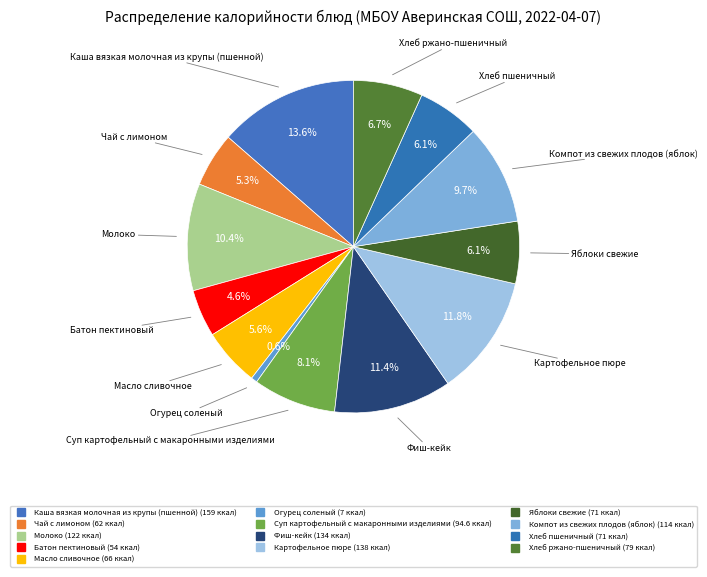

To the nearest percent, what is the difference between the Компот из свежих плодов (яблок) and Каша вязкая молочная из крупы (пшенной) slice percentages?

4%